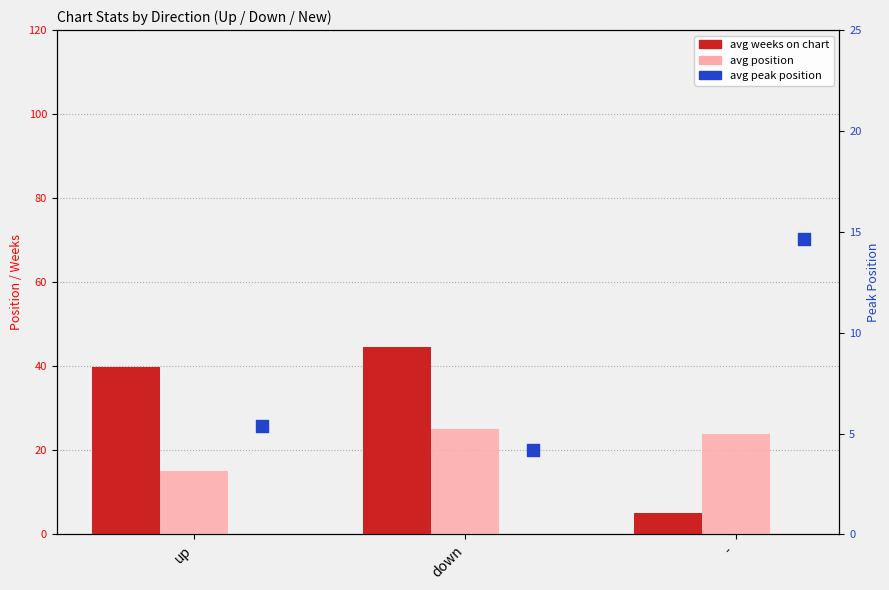

Is the value of avg peak position at down greater than the value of avg position at down?

No